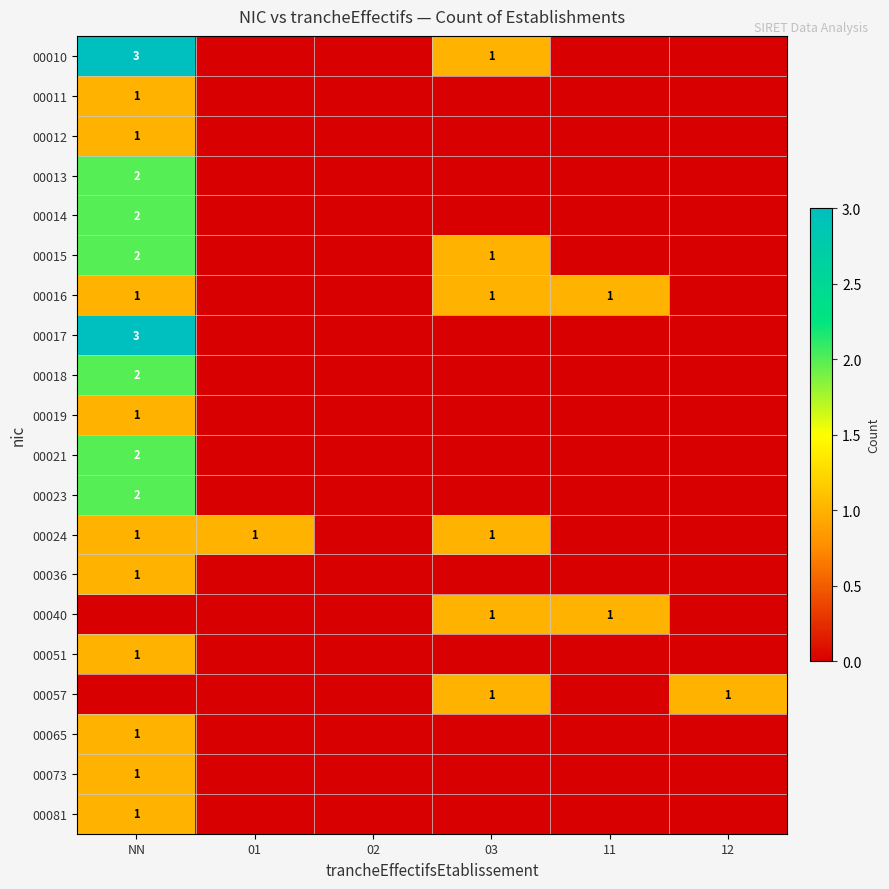

Which series has the largest range (max minus min)?

00010